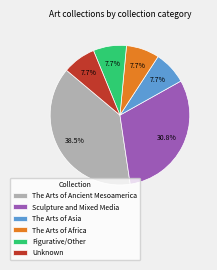

Does any single category account for the majority?

No